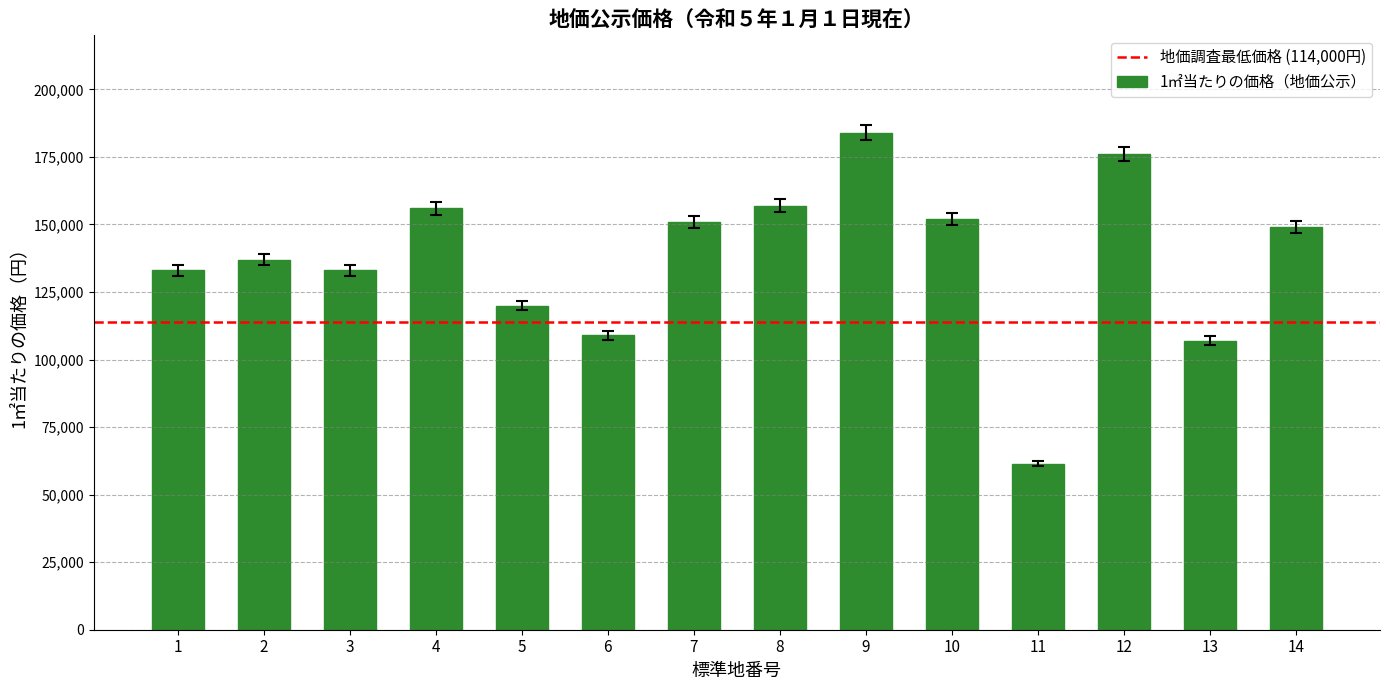

Reading right to left, extract all data points from this chart.

14=149000	13=107000	12=176000	11=61500	10=152000	9=184000	8=157000	7=151000	6=109000	5=120000	4=156000	3=133000	2=137000	1=133000